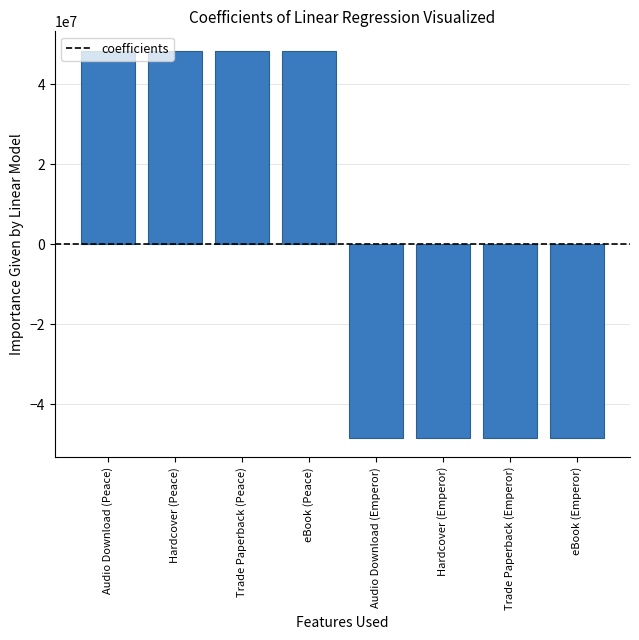

Reading left to right, extract all data points from this chart.

Audio Download (Peace)=48458078.5	Hardcover (Peace)=48458078.5	Trade Paperback (Peace)=48458078.5	eBook (Peace)=48458078.5	Audio Download (Emperor)=-48458078.5	Hardcover (Emperor)=-48458078.5	Trade Paperback (Emperor)=-48458078.5	eBook (Emperor)=-48458078.5